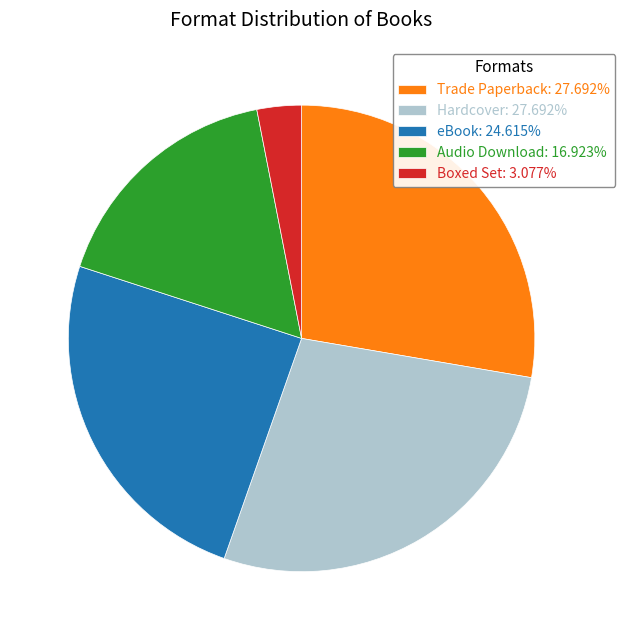

Does Audio Download account for over 50% of the chart?

No